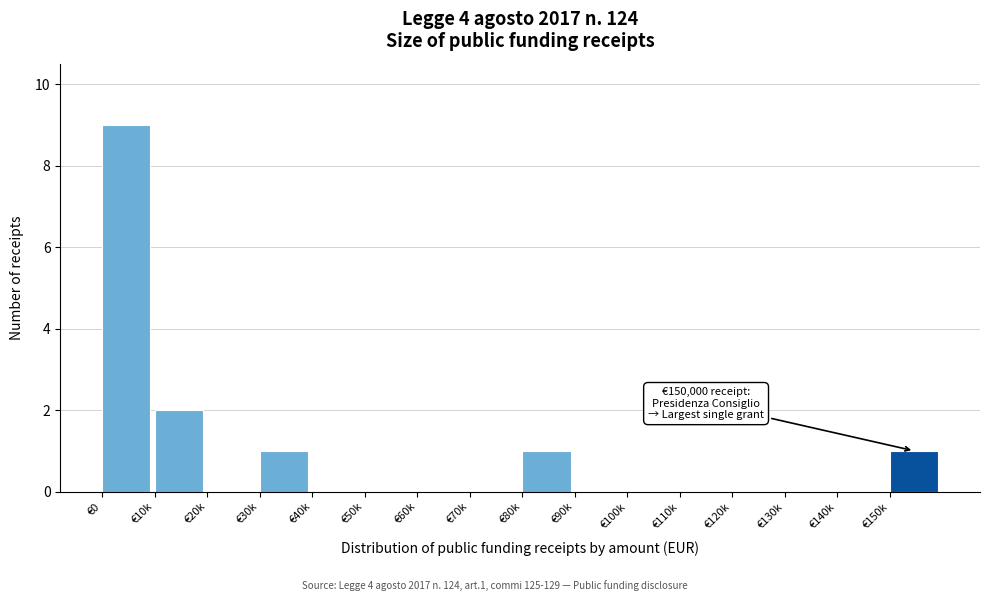

Reading left to right, list all the values displayed in this chart.

€0=9	€10k=2	€20k=0	€30k=1	€40k=0	€50k=0	€60k=0	€70k=0	€80k=1	€90k=0	€100k=0	€110k=0	€120k=0	€130k=0	€140k=0	€150k=1